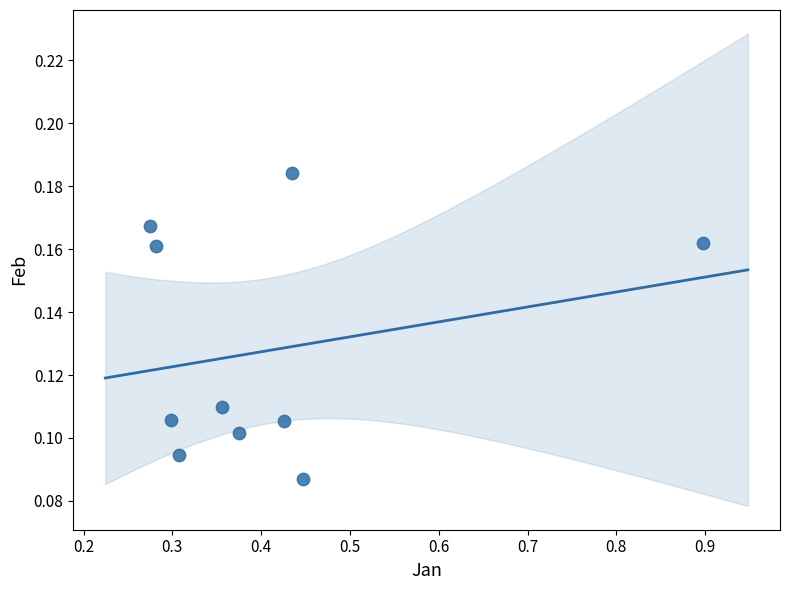

What is the range of X values (max minus min)?

0.6